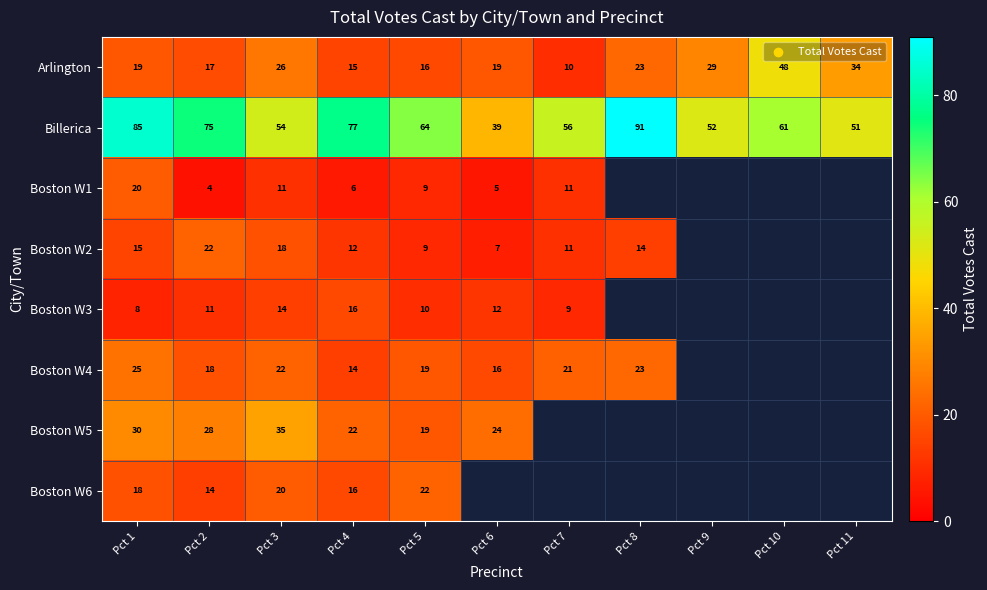

Is it true that Boston W4 equals 21 at Pct 7?

True